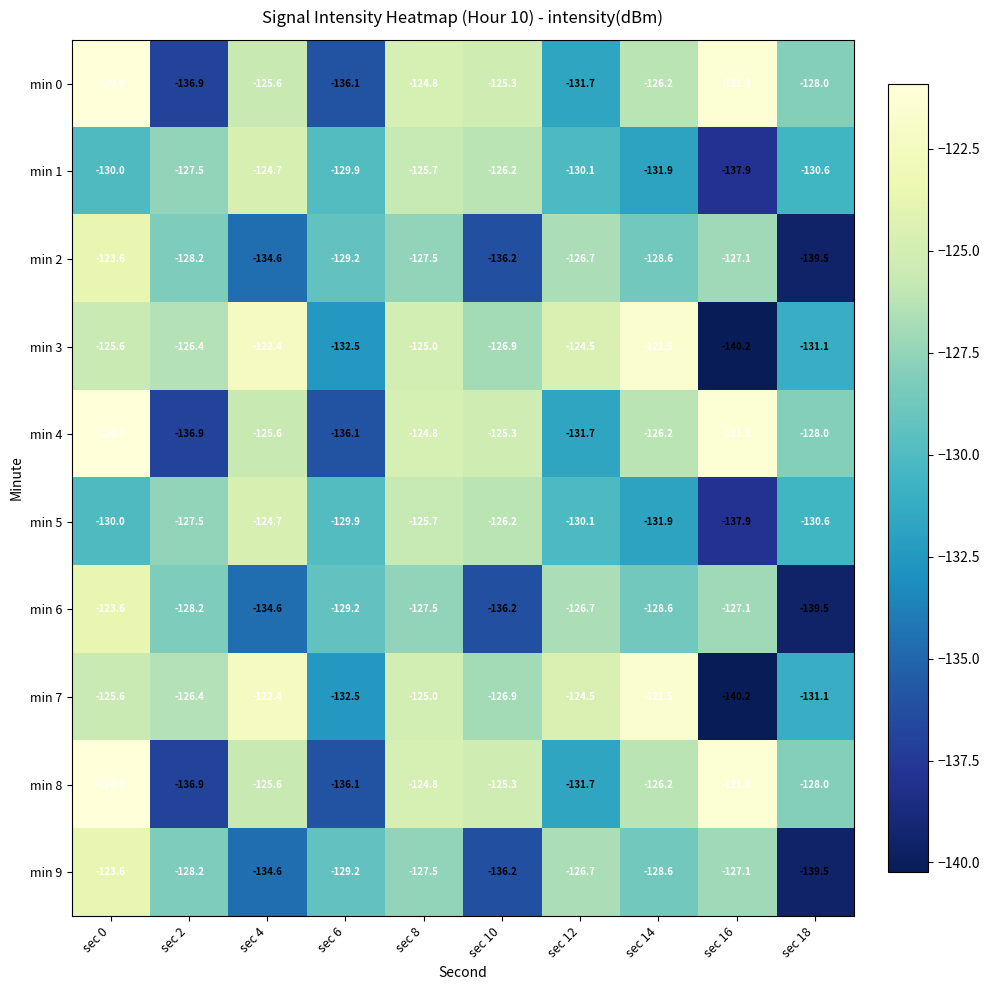

At which label does min 4 first exceed -125?

sec 0